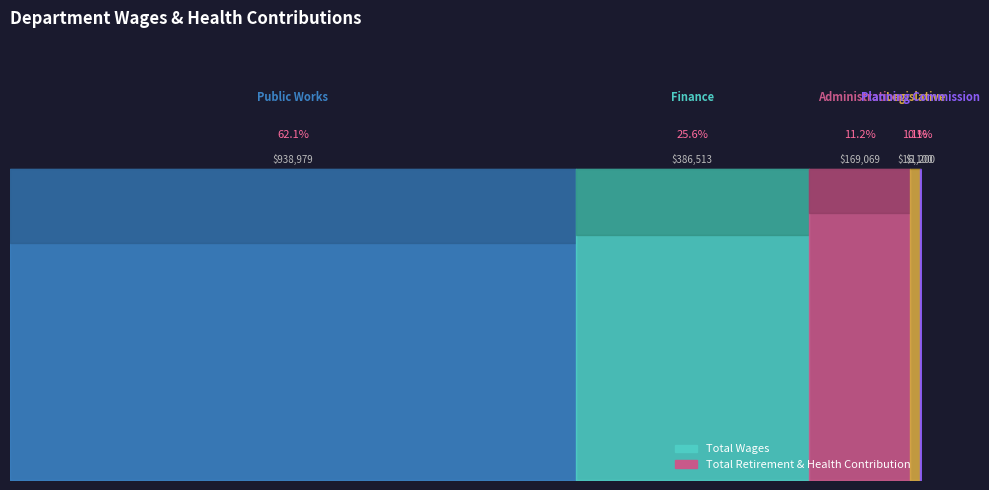

True or false: Total Retirement & Health Contribution and Total Wages intersect in this chart.

False